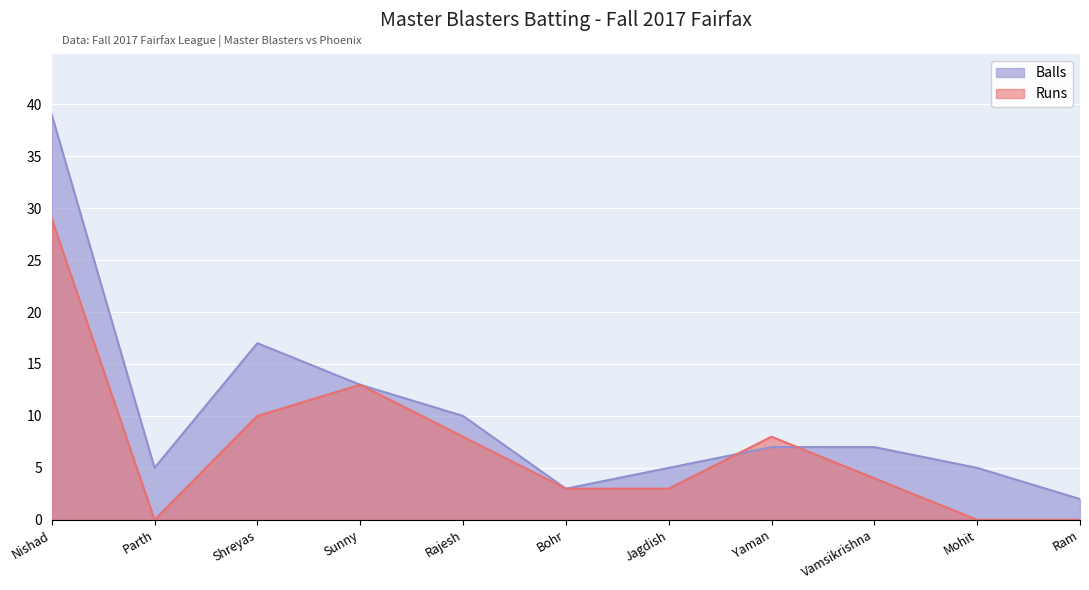

True or false: Balls has a value of 9 at Vamsikrishna.

False